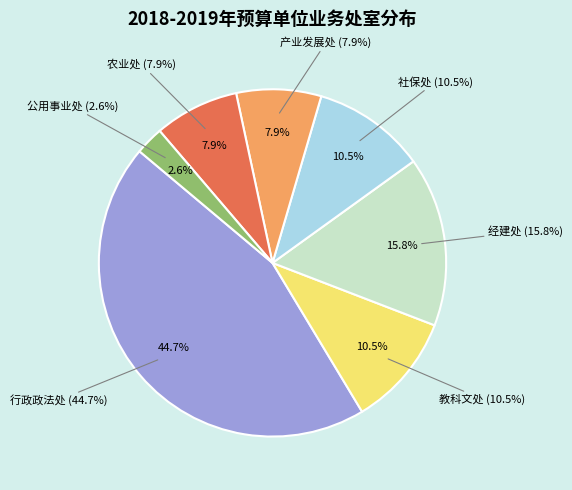

Between 行政政法处 and 公用事业处, which is larger?

行政政法处